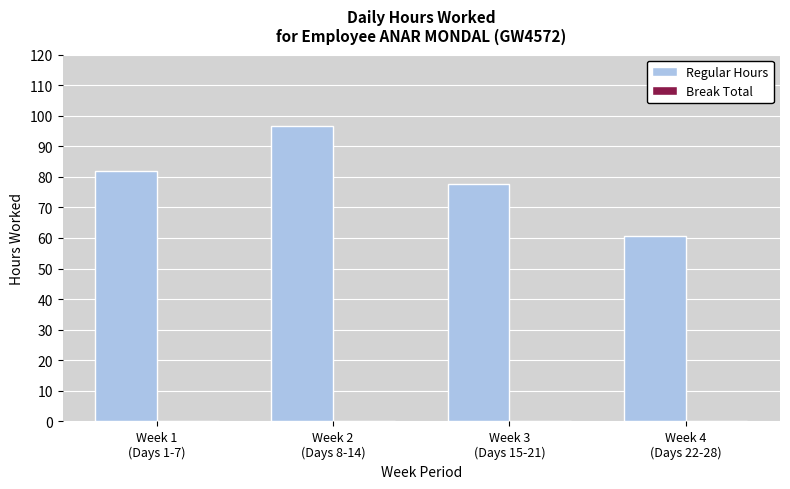

How many data points does each series have?

4